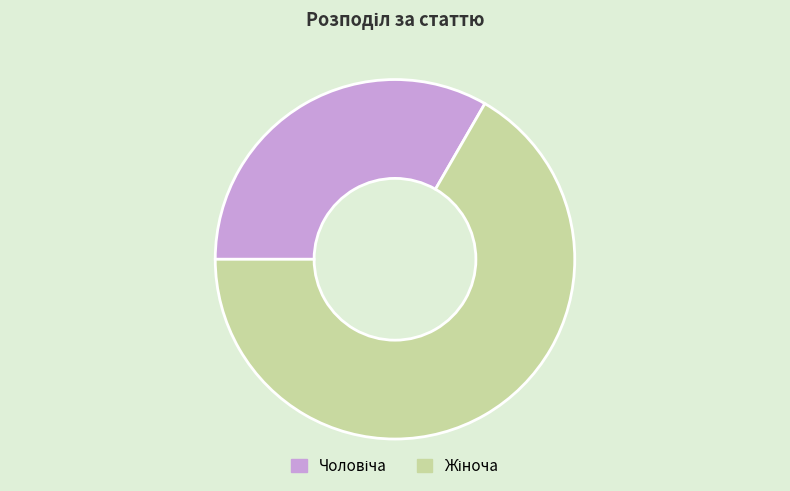

To the nearest percent, what is the difference between the largest and smallest slice percentages?

33%